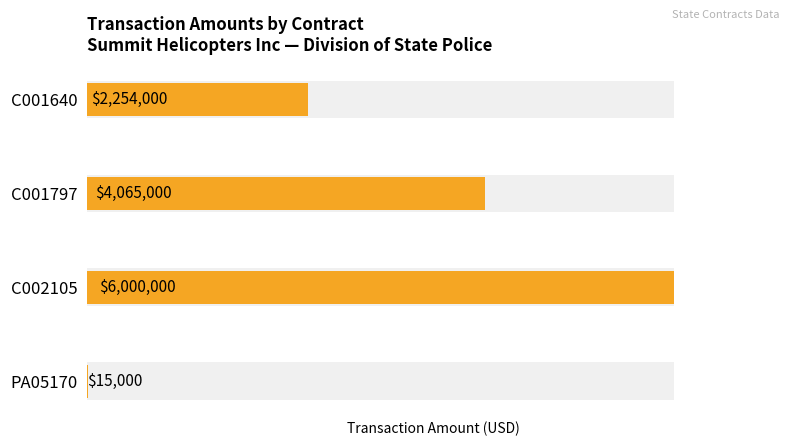

Rank the categories by value from highest to lowest.

2, 1, 0, 3